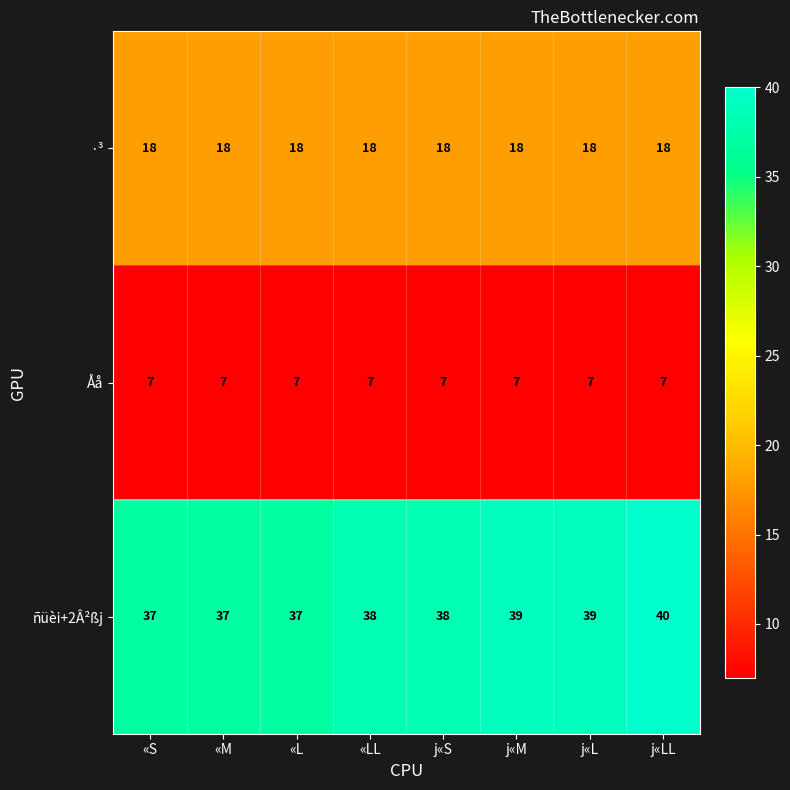

Rank the series by their average value, from highest to lowest.

ñüèi+2Â²ßj, ·³, Åå